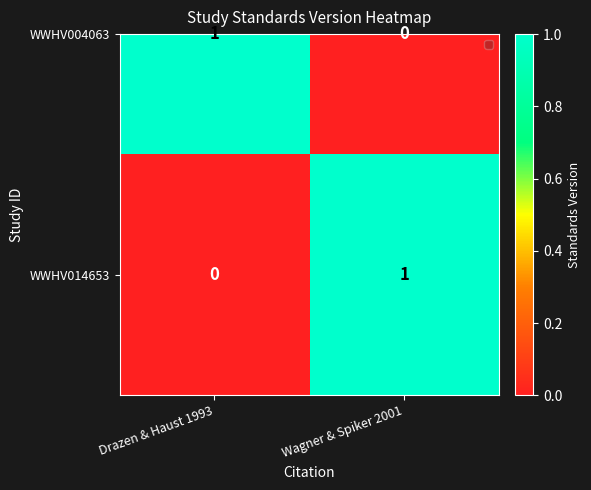

The chart shows a value of 0 at Drazen & Haust 1993. True or false?

False